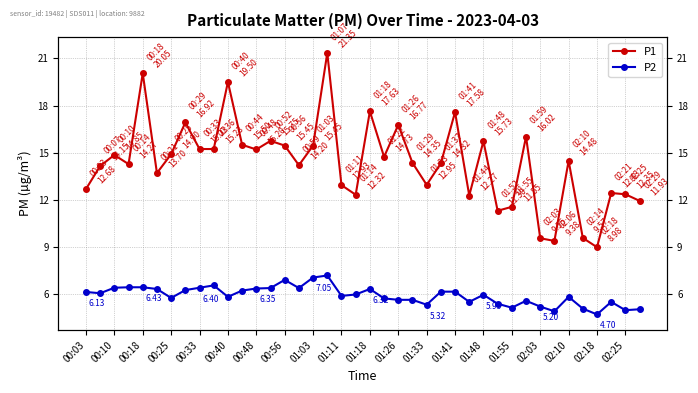

What is the minimum value for P1?

9.0